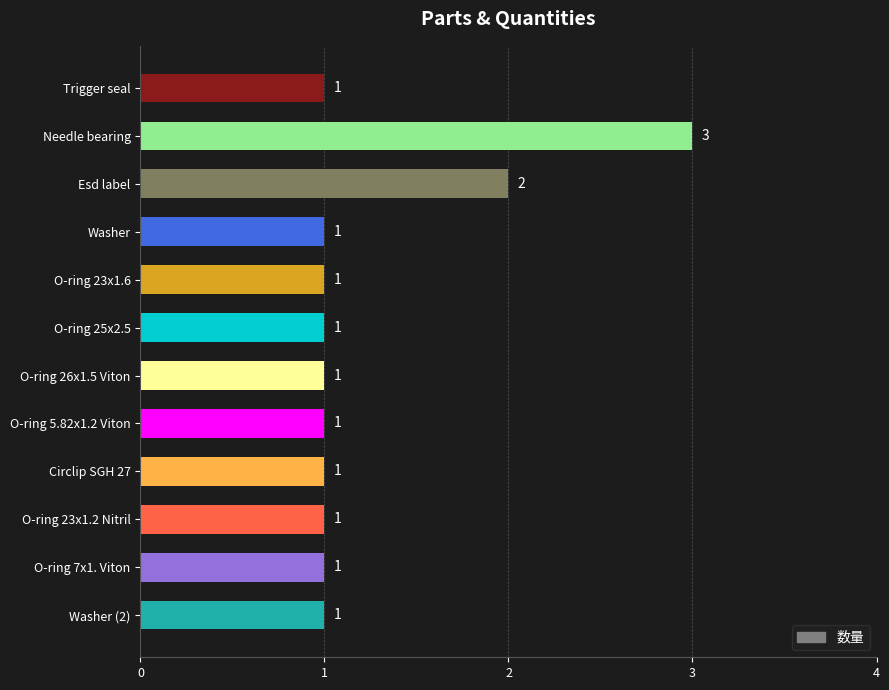

What is the ratio of the value at O-ring 25x2.5 to the value at Needle bearing?

0.3